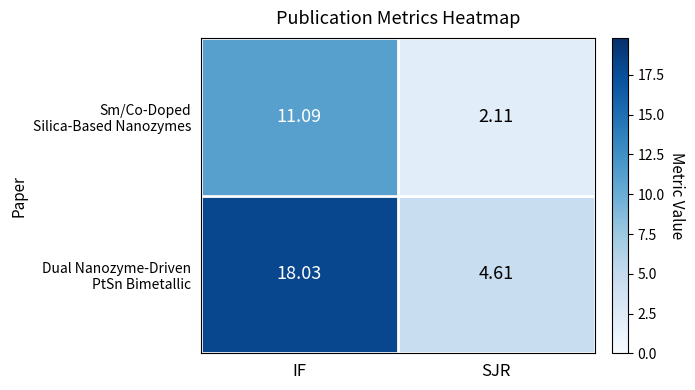

At which category is the sum across all series the highest?

IF